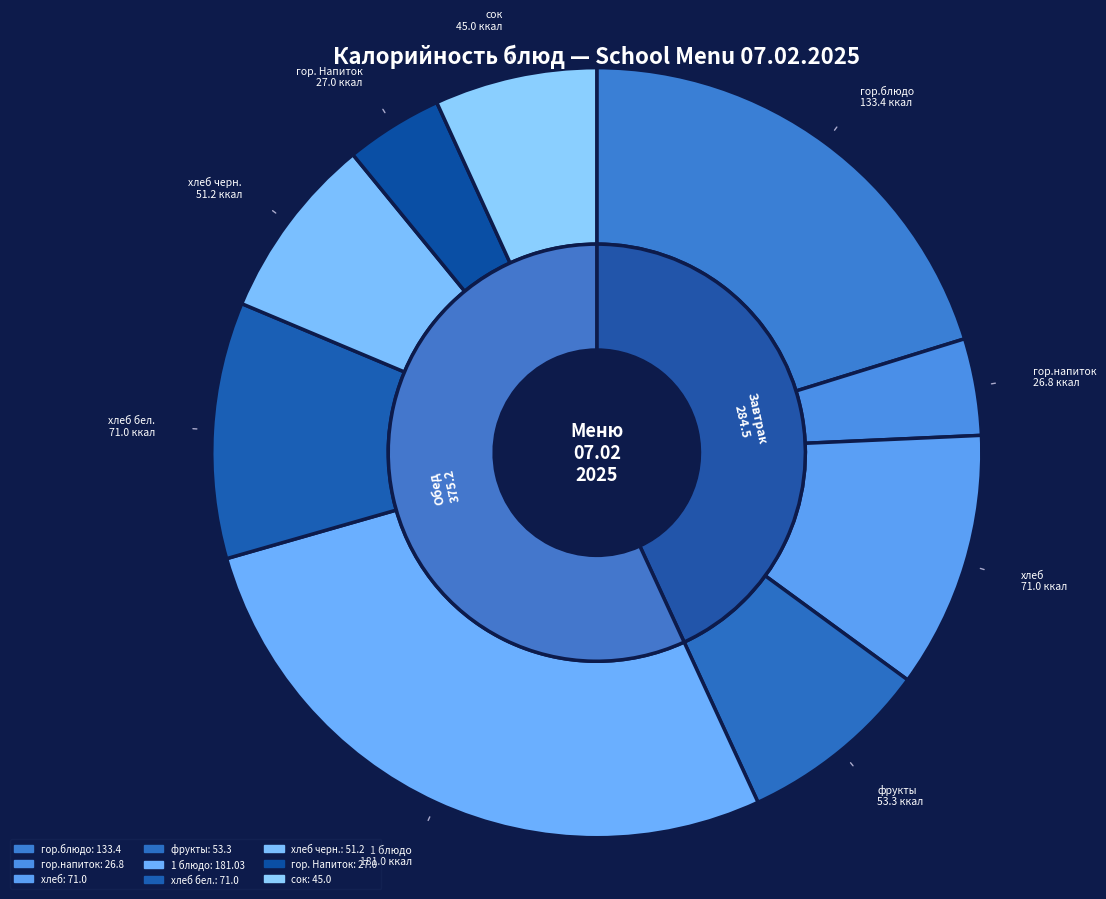

Approximately how many times larger is the value at хлеб бел. compared to гор. Напиток?

2.6